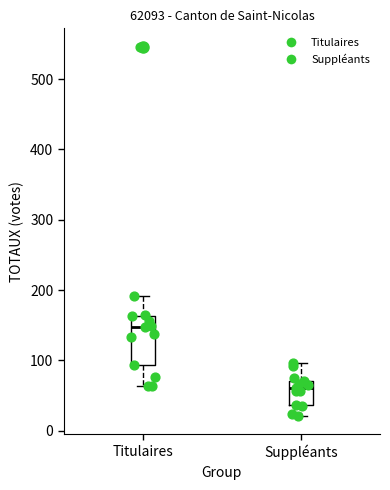

Which box's median line is the lowest?

Suppléants